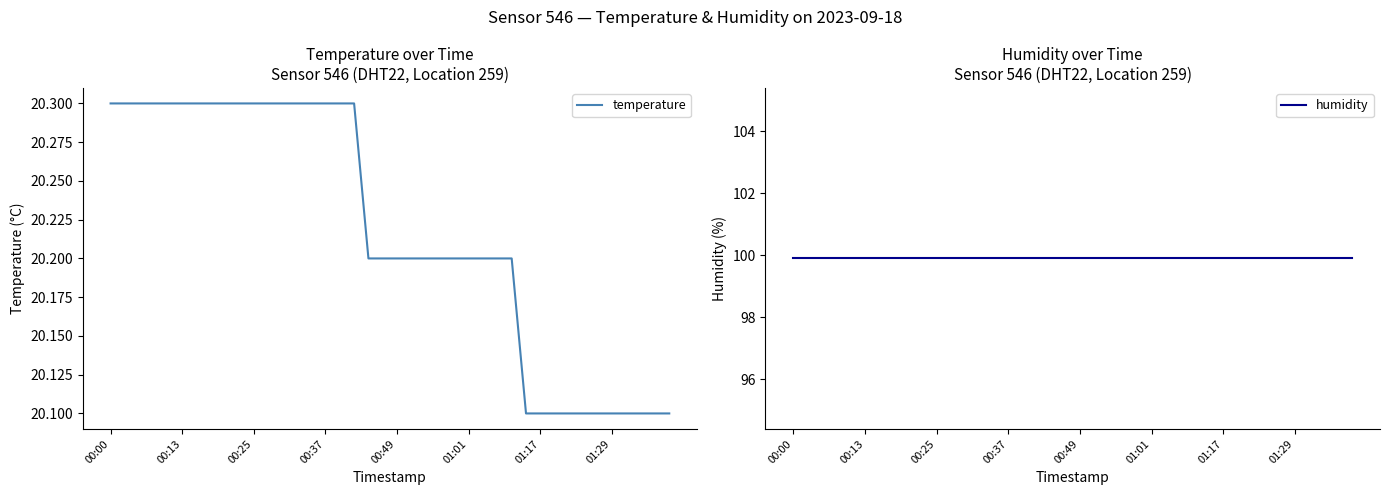

Is the value of humidity at 16 greater than the value of temperature at 37?

Yes